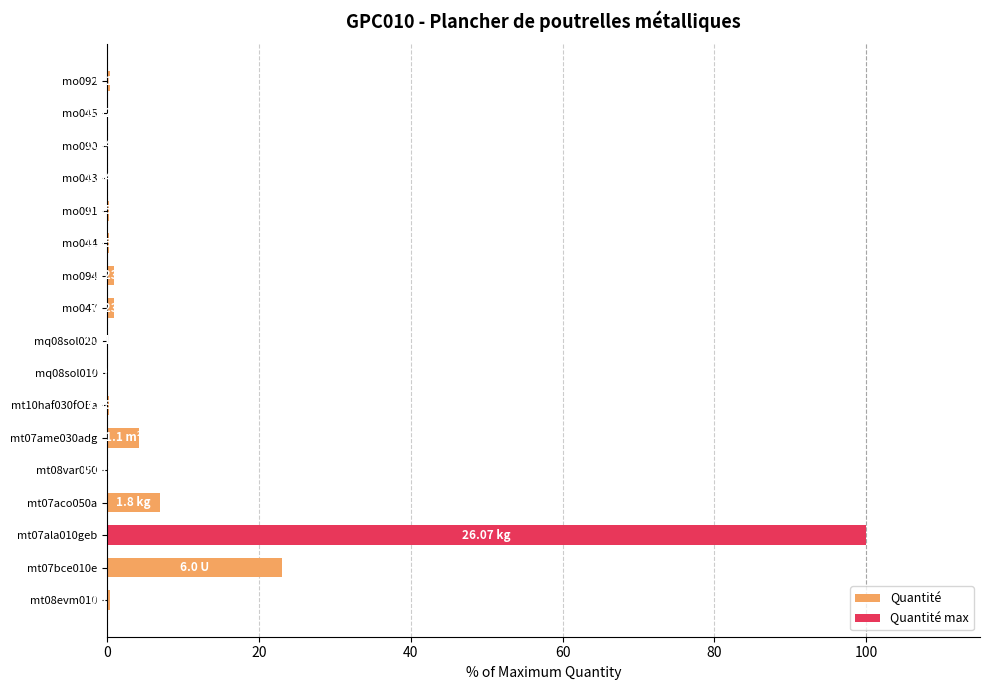

Approximately how many times larger is the value at mt07ala010geb compared to mt07bce010e?

4.3